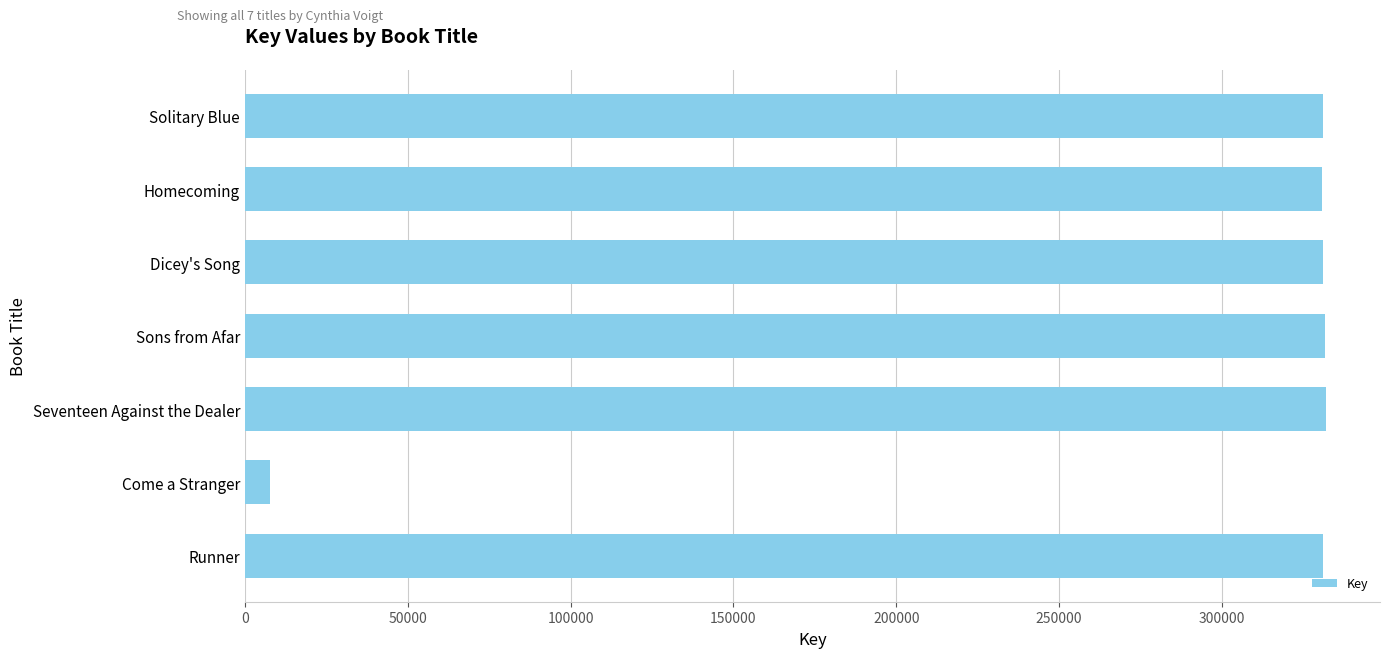

What is the ratio of the value at Dicey's Song to the value at Homecoming?

1.0